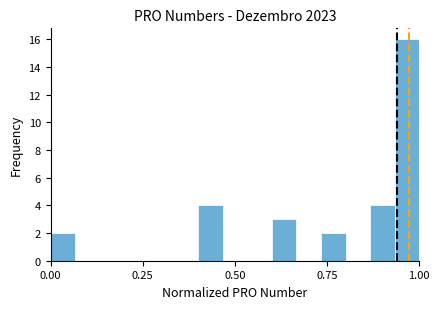

Around what value on the x-axis is the tallest bar? Give the approximate position of its centre, as read against the axis.

0.95